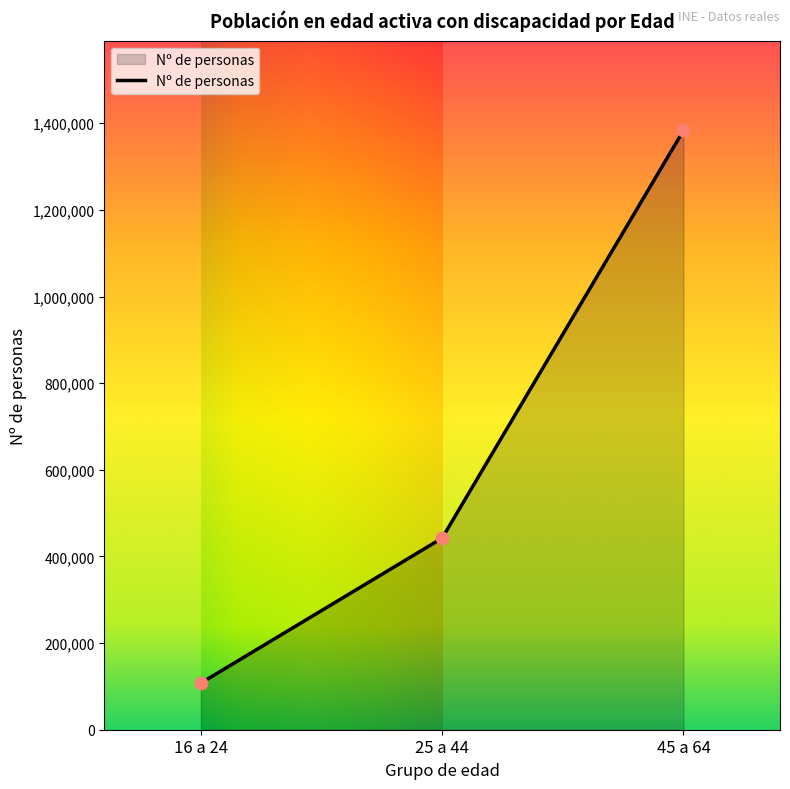

What is the change in value from 25 a 44 to 45 a 64?

+941100